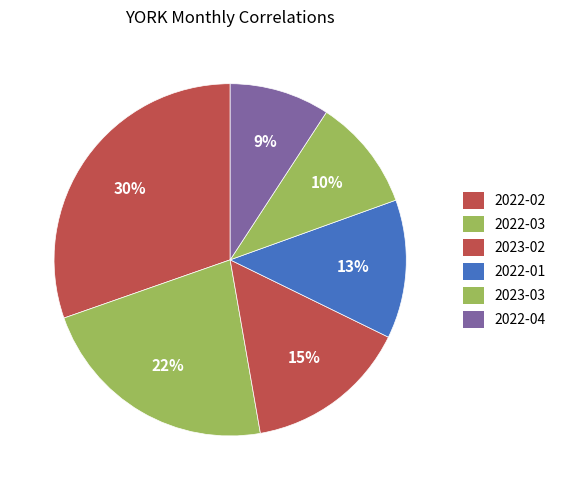

Count the number of slices in the pie.

6